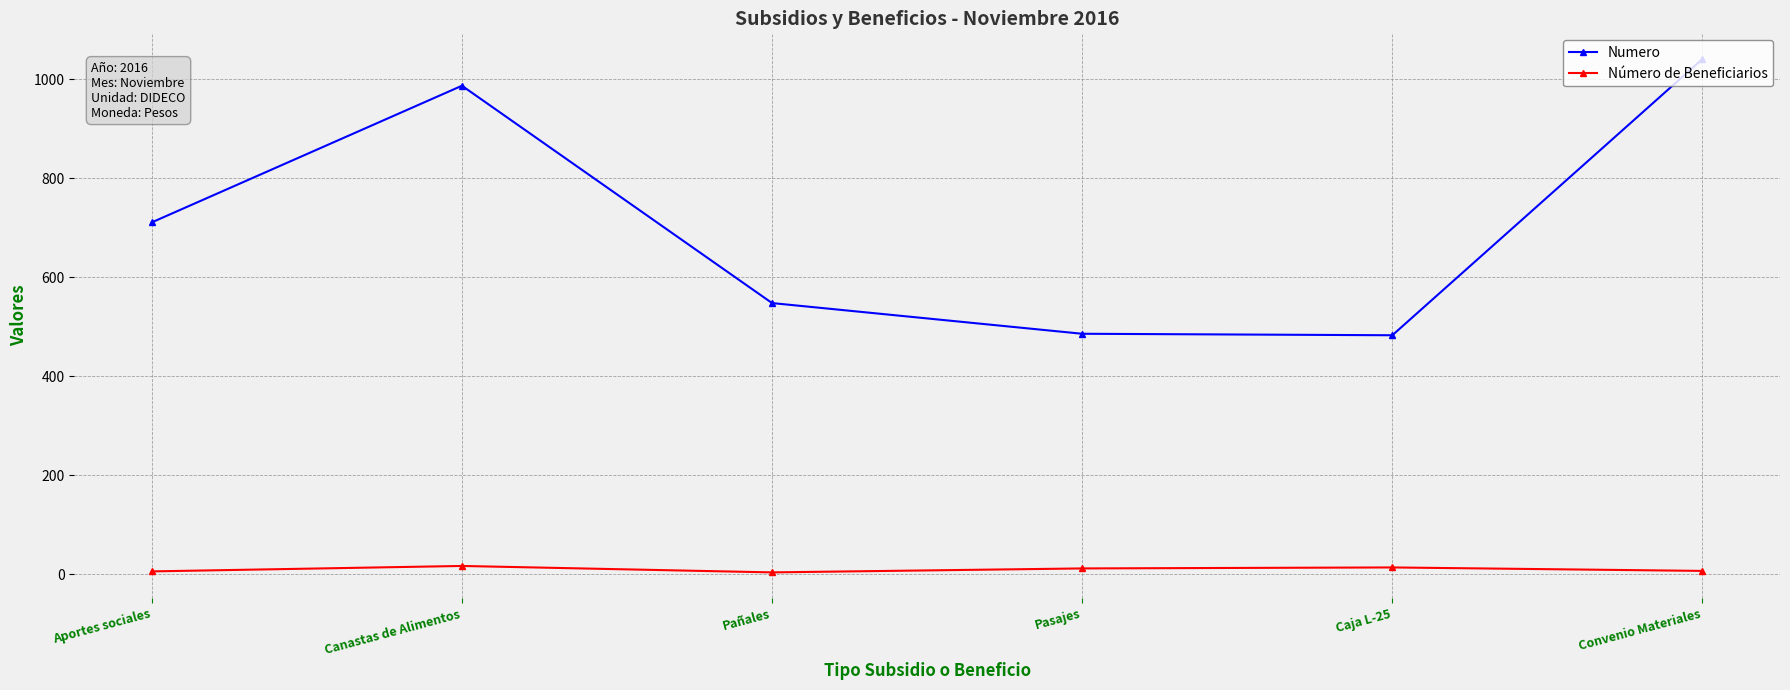

What is the highest value of the Numero series?

1041